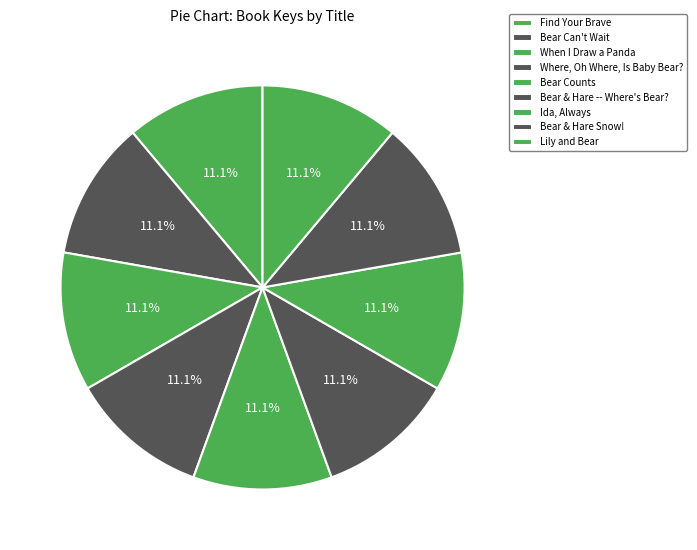

Between Bear & Hare Snow! and Lily and Bear, which is larger?

Bear & Hare Snow!